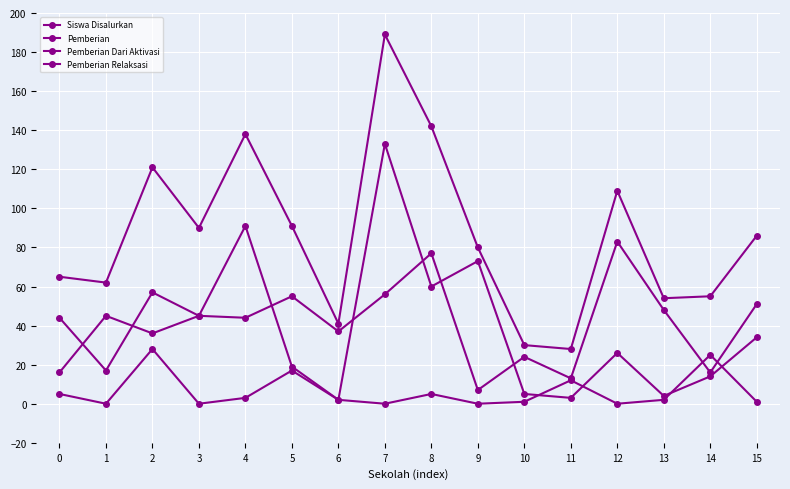

How many categories are shown in the chart?

16